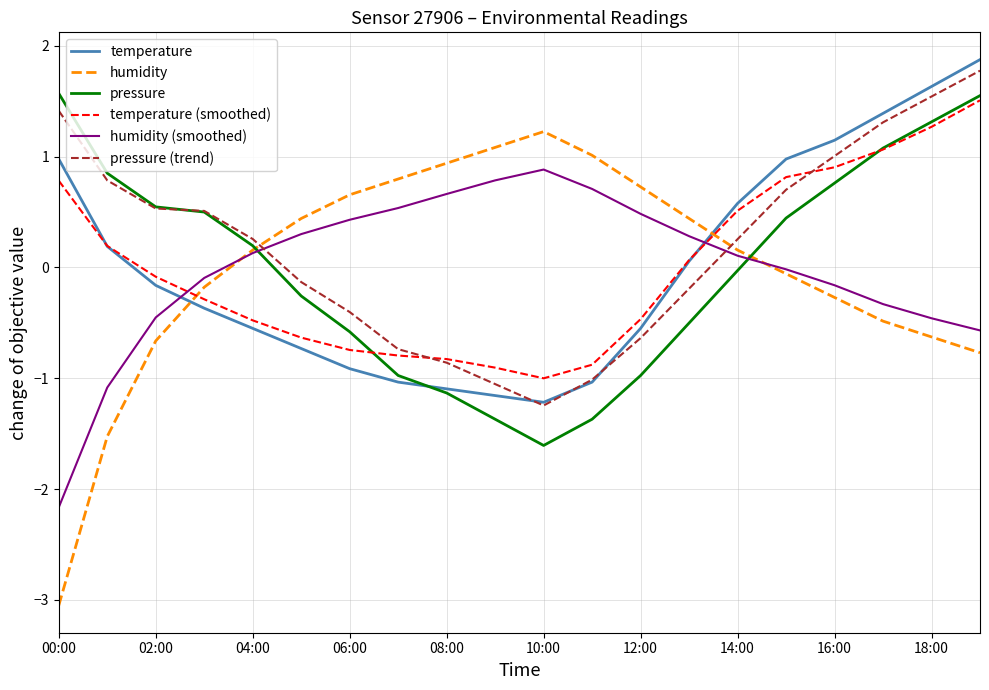

True or false: temperature and humidity (smoothed) intersect in this chart.

True